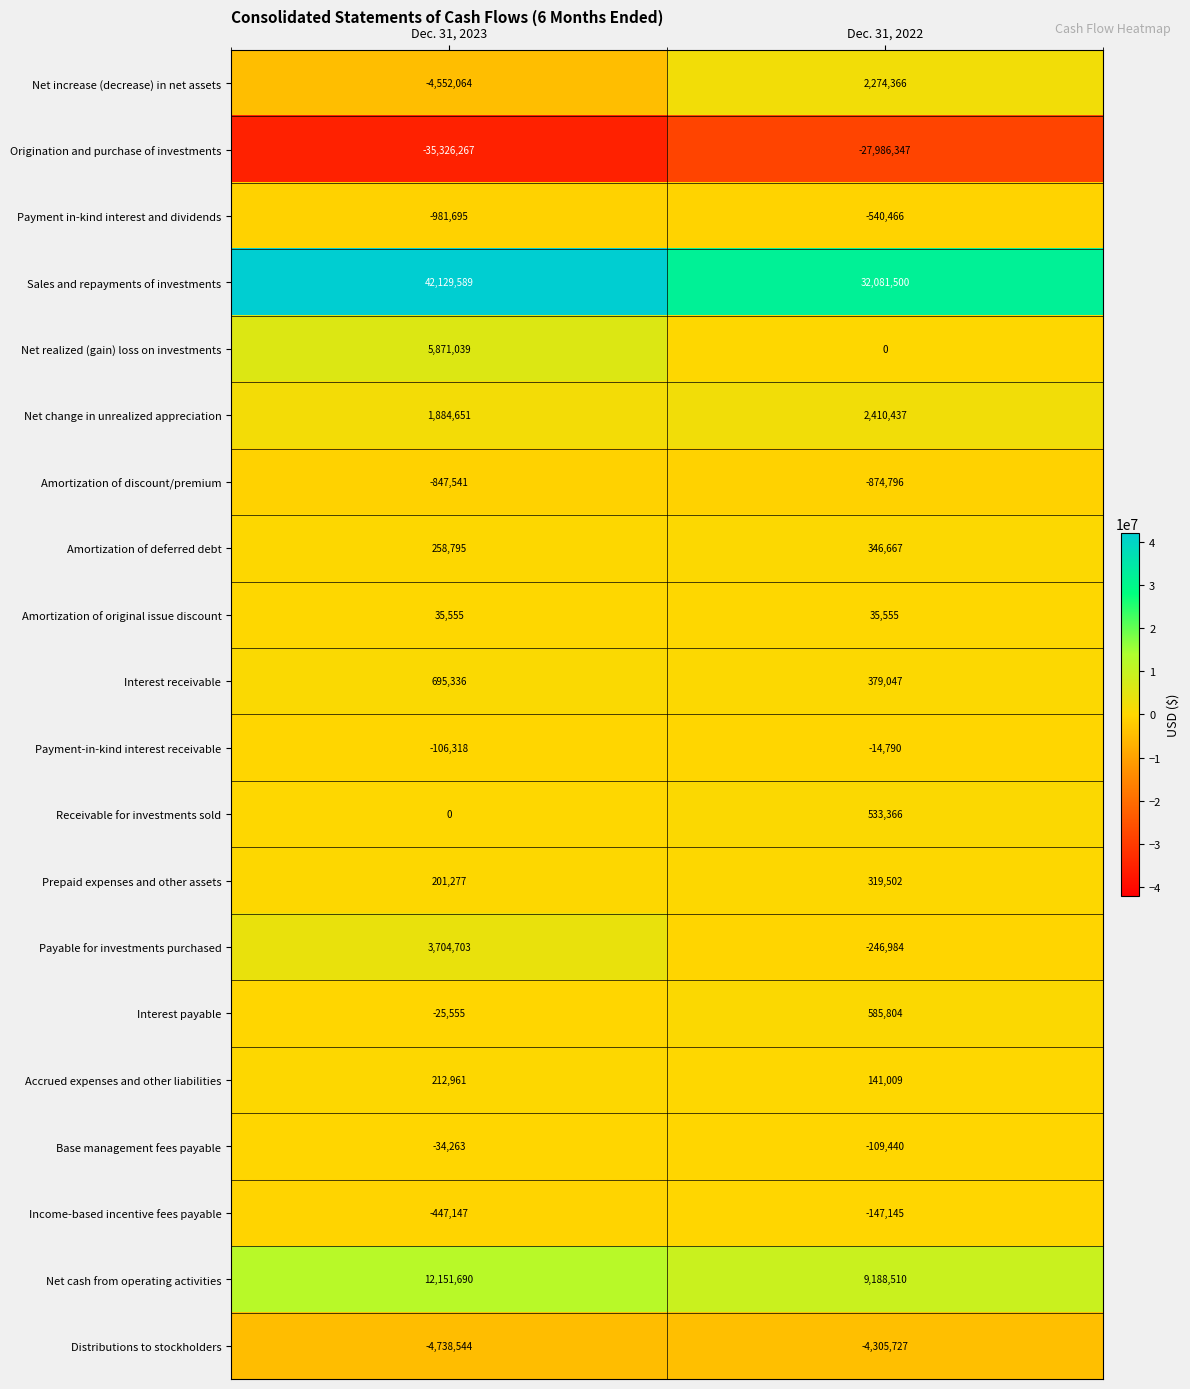

What is the minimum value for Payment-in-kind interest receivable?

-106318